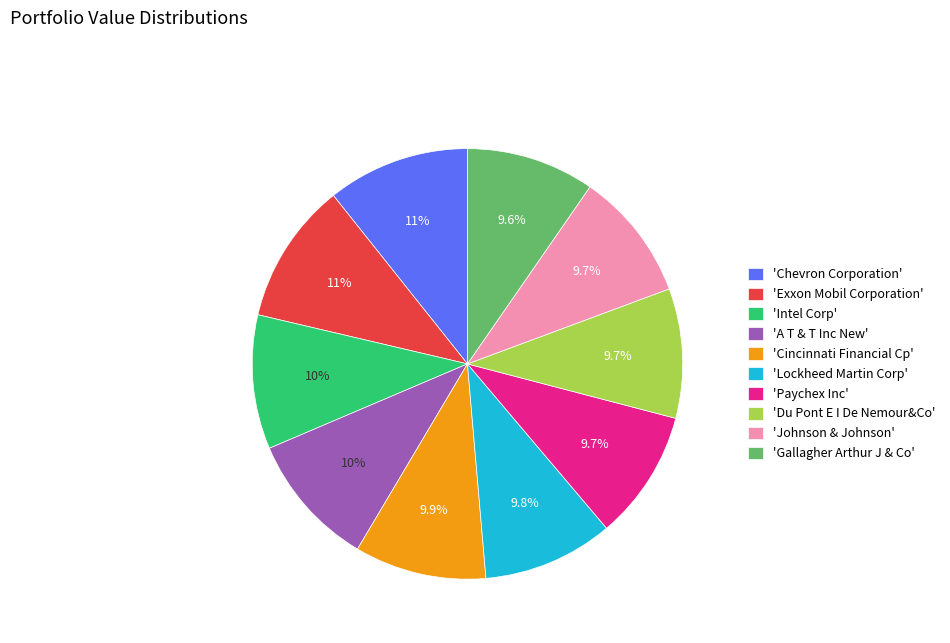

What portion of the pie excludes 'Paychex Inc'?

90.3%